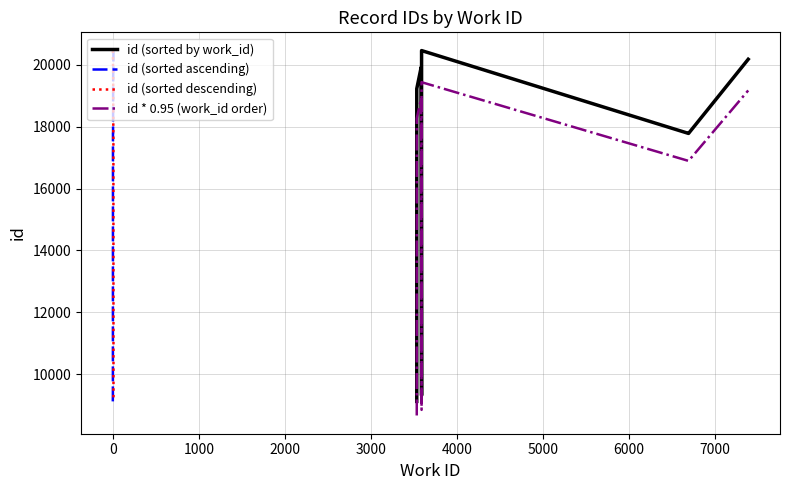

What is the highest value of the id (sorted descending) series?

20462